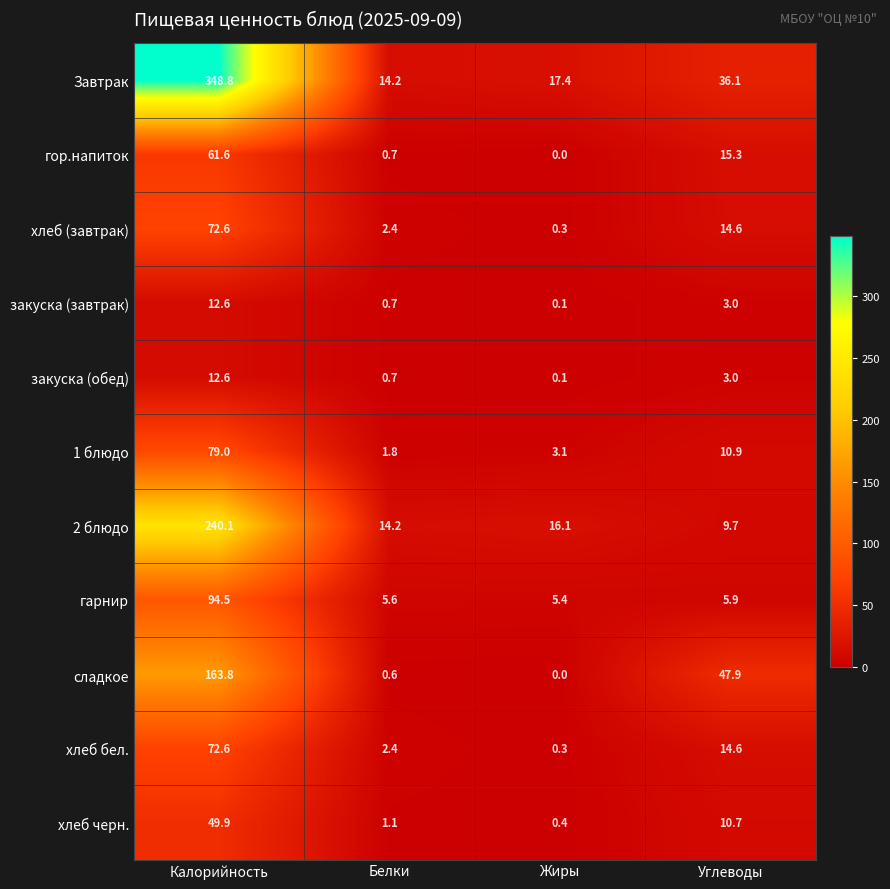

How many data points does each series have?

4